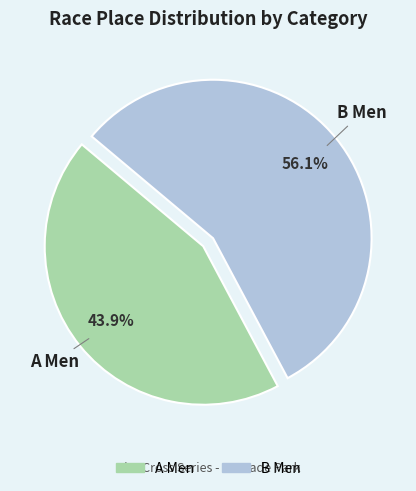

How many segments does this pie chart have?

2